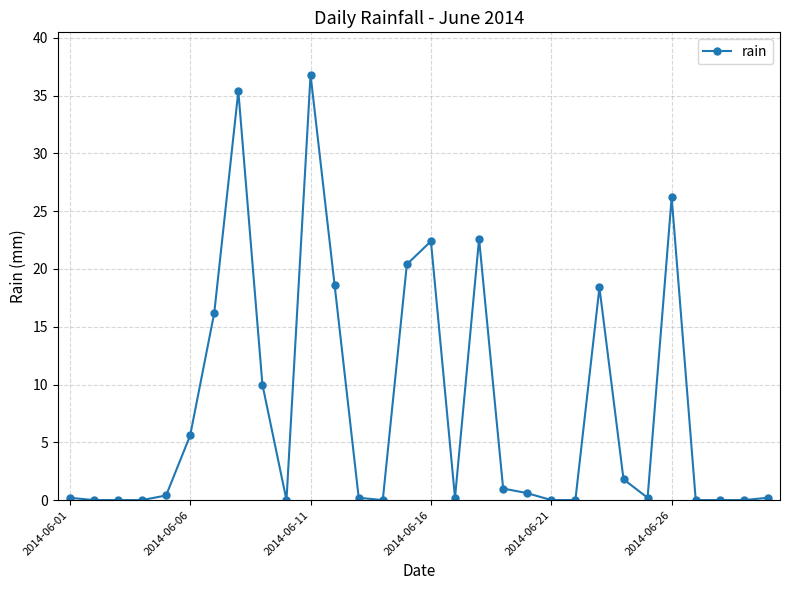

What is the sum of all values?

237.4